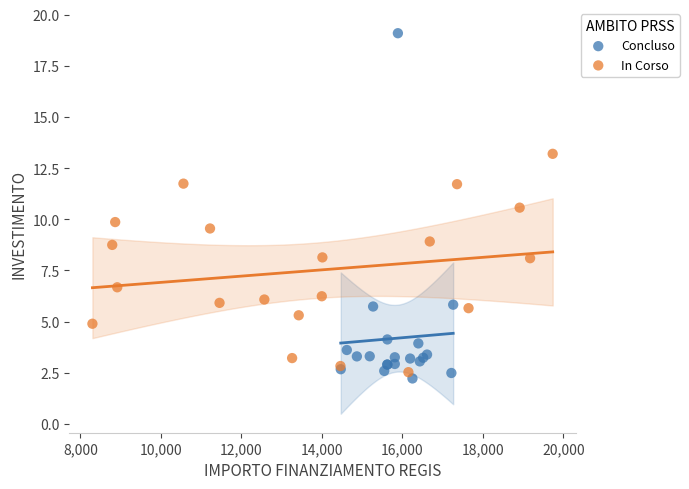

Which series contains the highest Y value?

Concluso